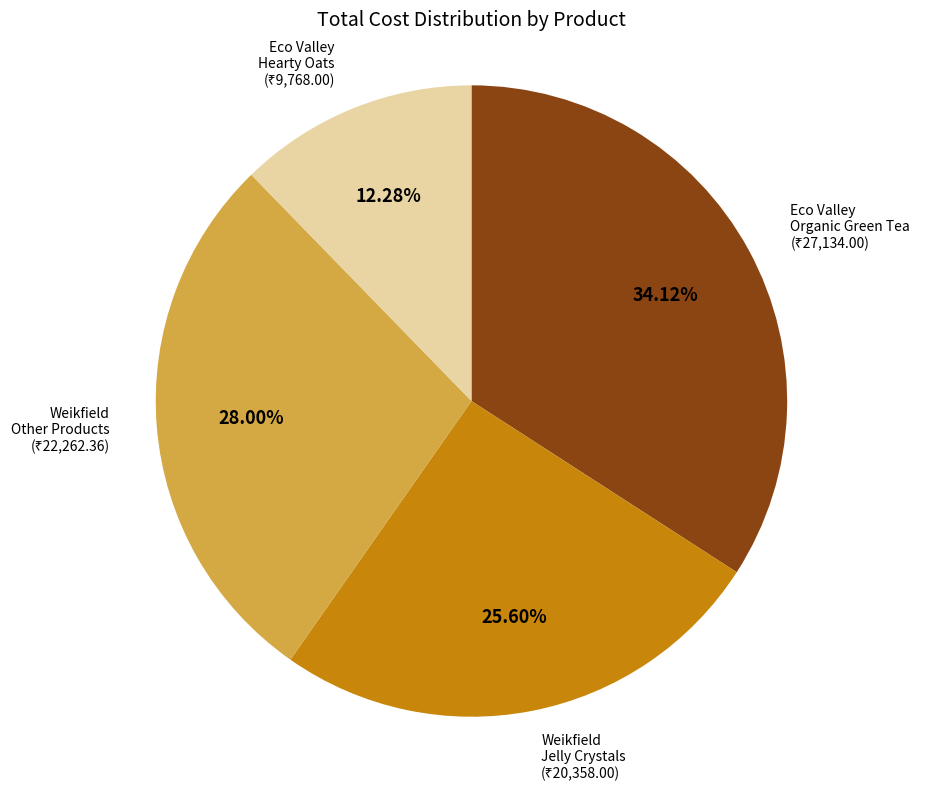

Rank the categories by value from lowest to highest.

Eco Valley Hearty Oats, Weikfield Jelly Crystals, Weikfield Other Products, Eco Valley Organic Green Tea